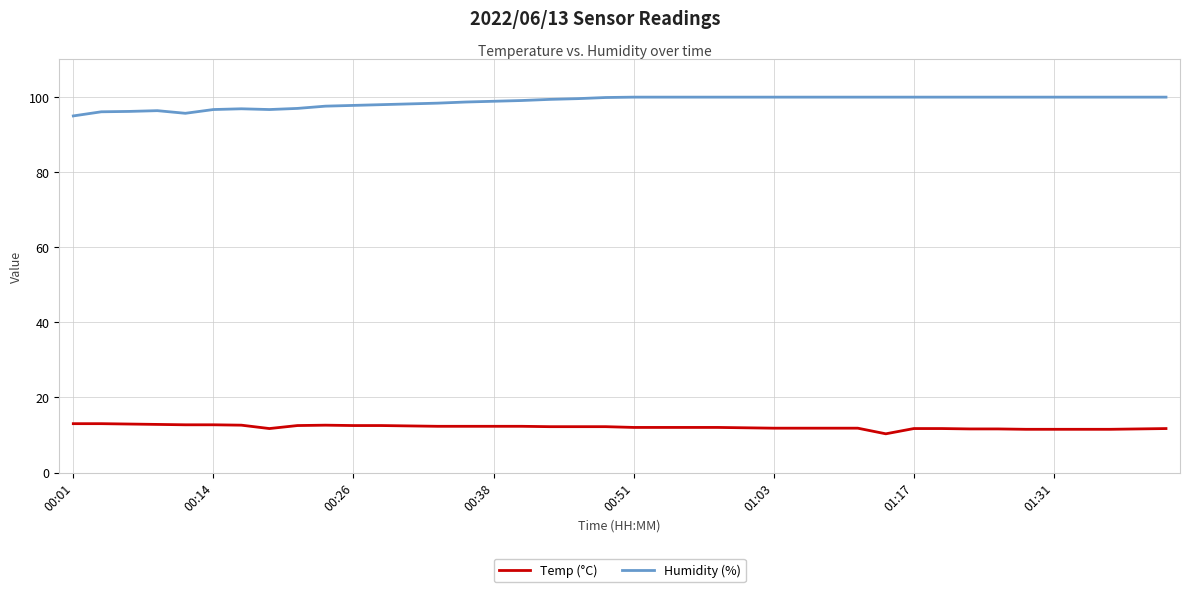

True or false: Temp (°C) and Humidity (%) intersect in this chart.

False